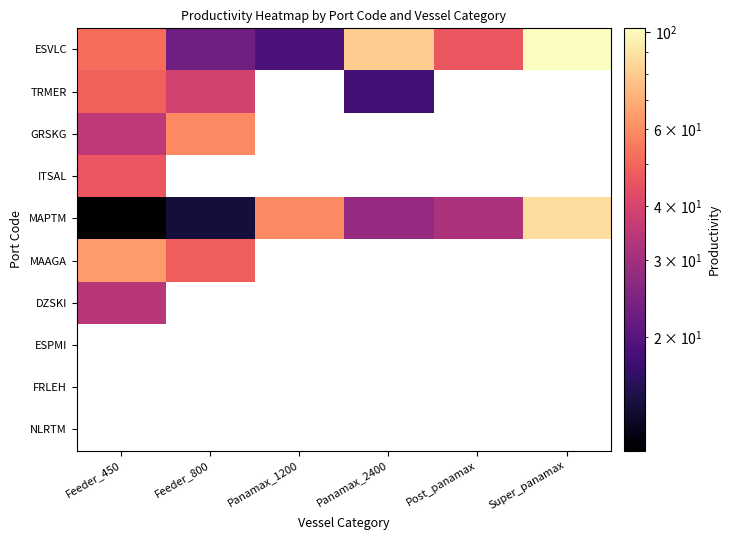

True or false: MAPTM has a value of 46.1 at Panamax_2400.

False